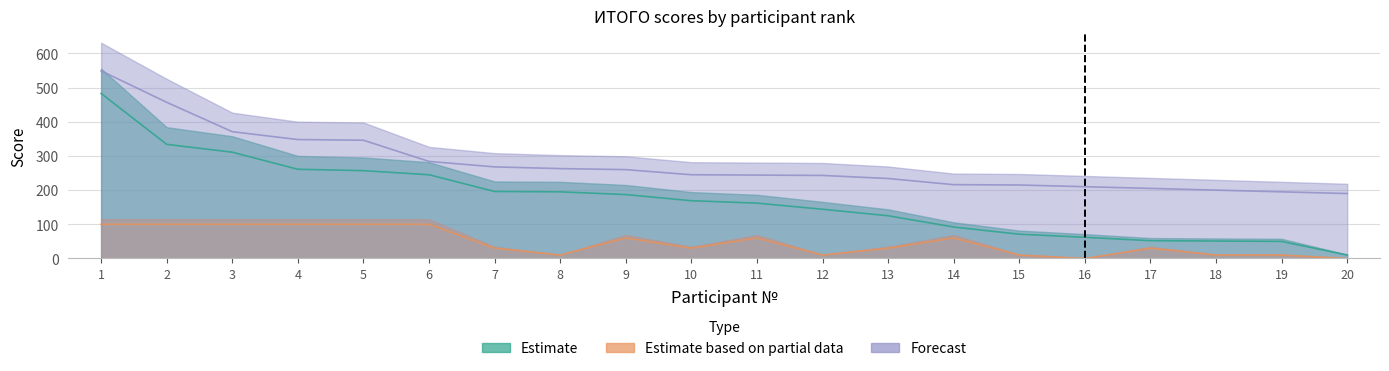

The Estimate series shows 258 at 9. True or false?

False